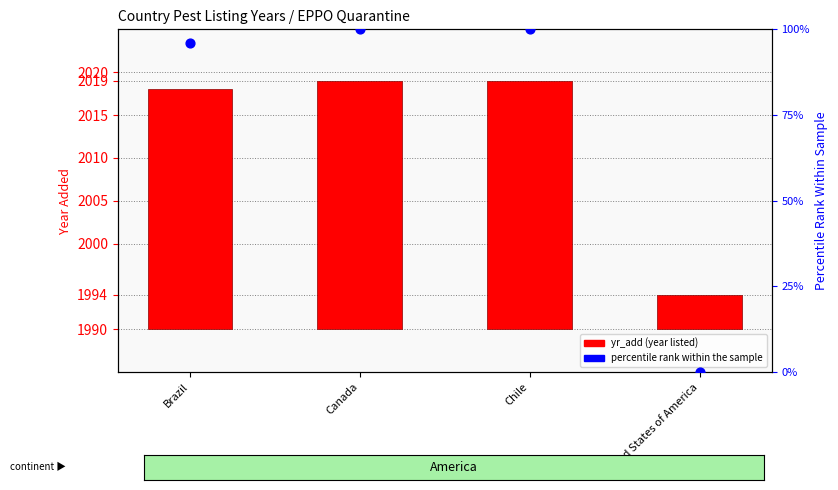

What are all the series names shown in the legend?

yr_add (year listed), percentile rank within the sample